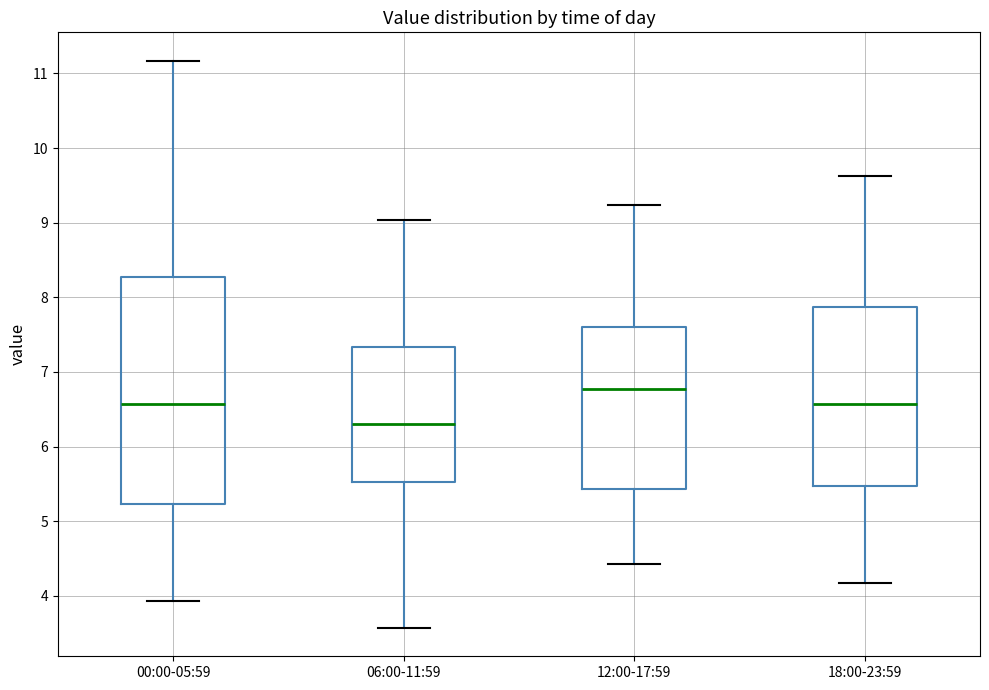

Which box is the tallest, from its lower edge to its upper edge?

00:00-05:59